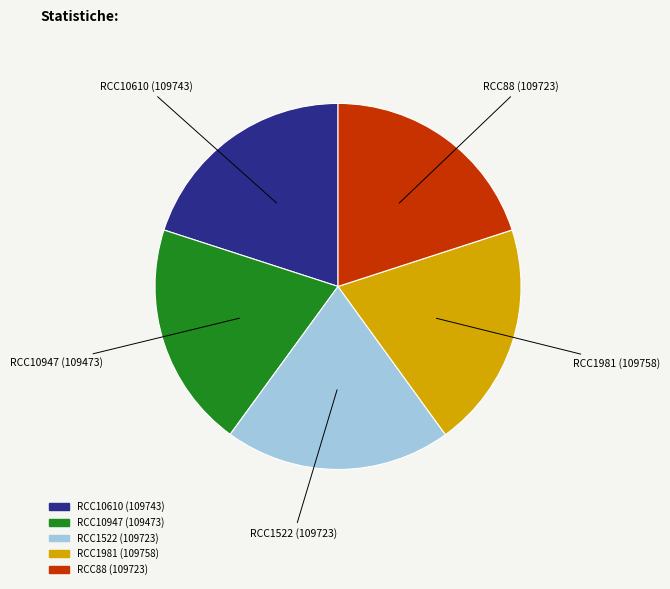

The RCC1981 slice represents 29% of the pie. True or false?

False